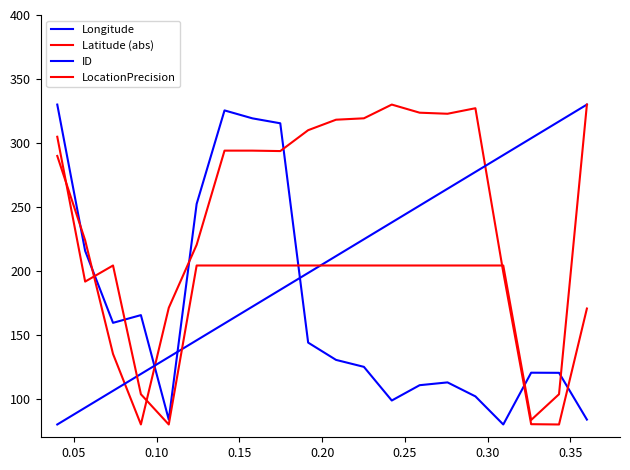

Rank the series by their maximum value, from lowest to highest.

Longitude, Latitude (abs), ID, LocationPrecision